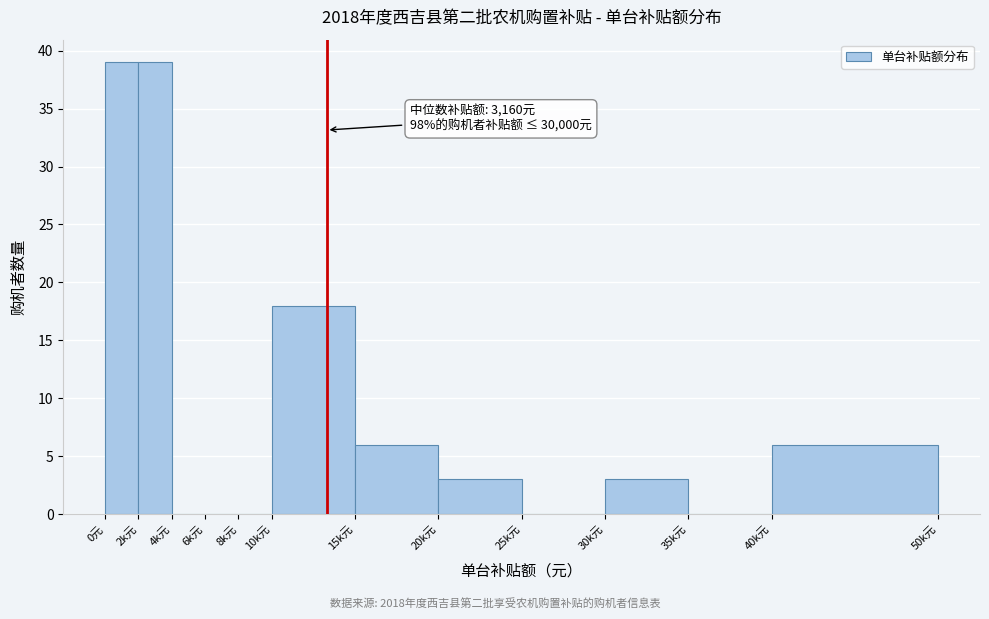

Reading right to left, extract all data points from this chart.

40k元=6	35k元=0	30k元=3	25k元=0	20k元=3	15k元=6	10k元=18	8k元=0	6k元=0	4k元=0	2k元=39	0元=39